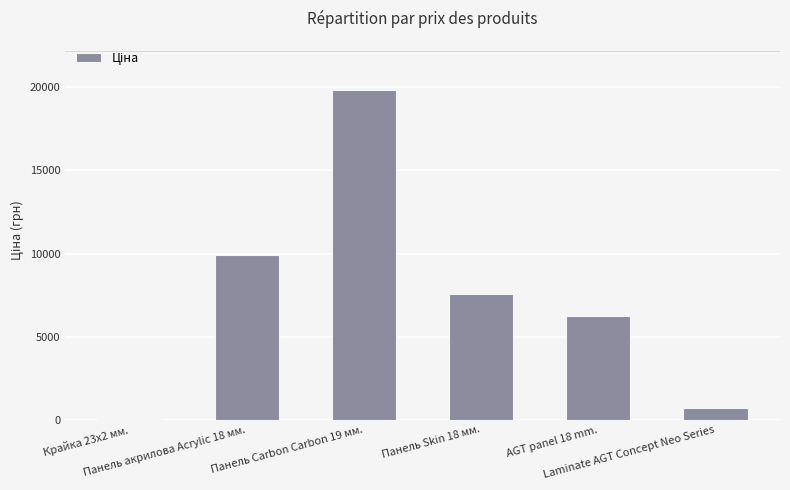

What is the greatest value displayed?

19831.1